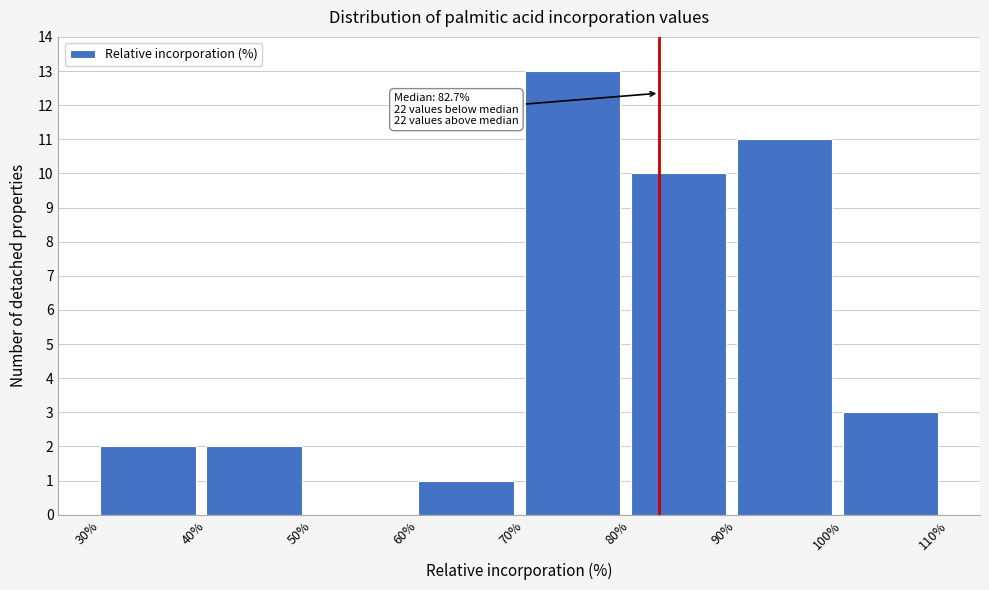

Over which range of the x-axis is the bar tallest?

70% to 80%